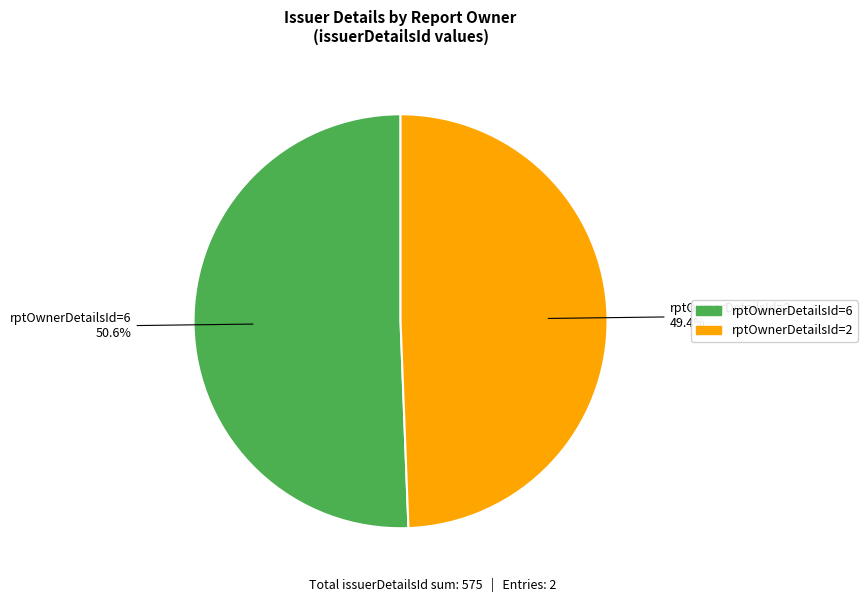

Is there any slice that represents more than half of the pie?

Yes